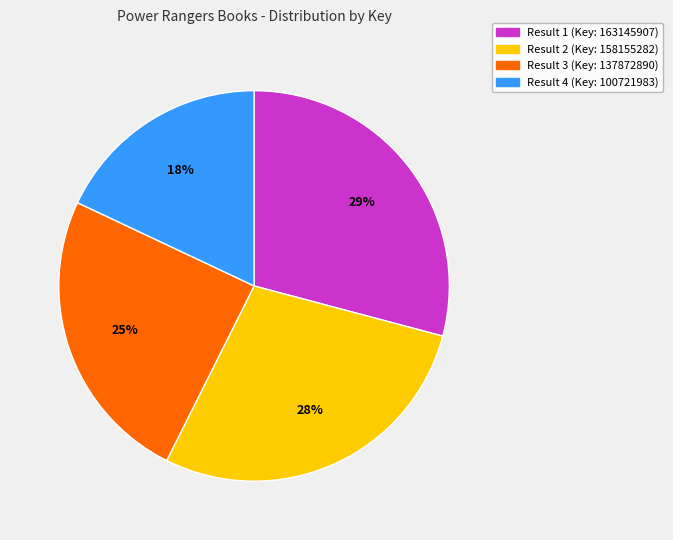

How many slices are in this pie chart?

4